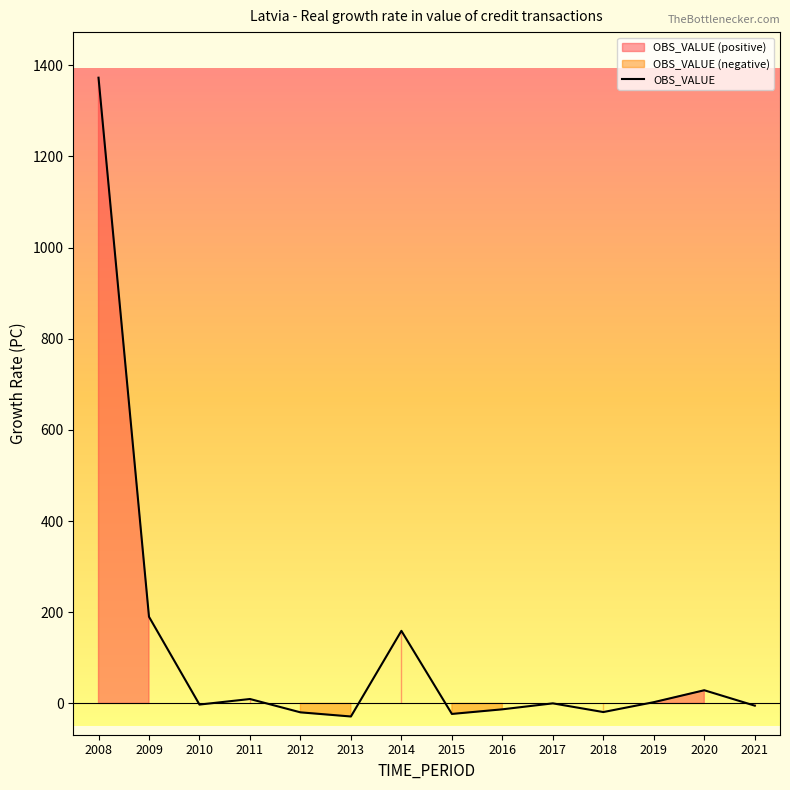

Rank the categories by value from highest to lowest.

2008, 2009, 2014, 2020, 2011, 2019, 2017, 2010, 2021, 2016, 2018, 2012, 2015, 2013